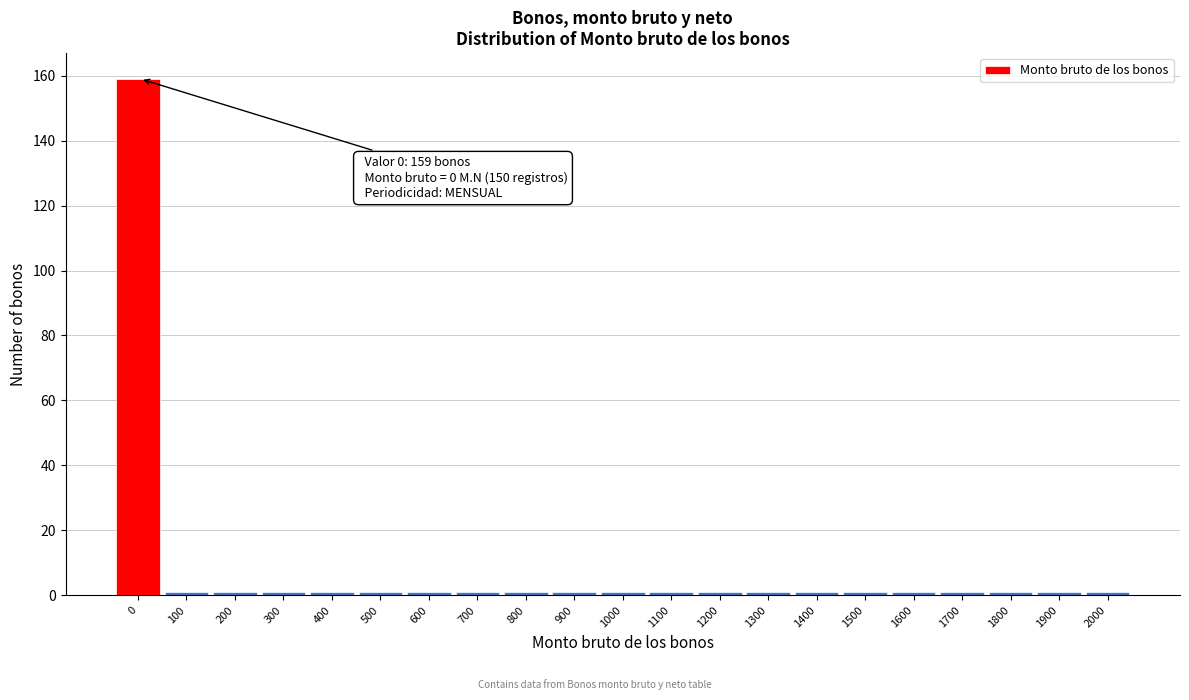

Reading left to right, extract all data points from this chart.

159	1	1	1	1	1	1	1	1	1	1	1	1	1	1	1	1	1	1	1	1